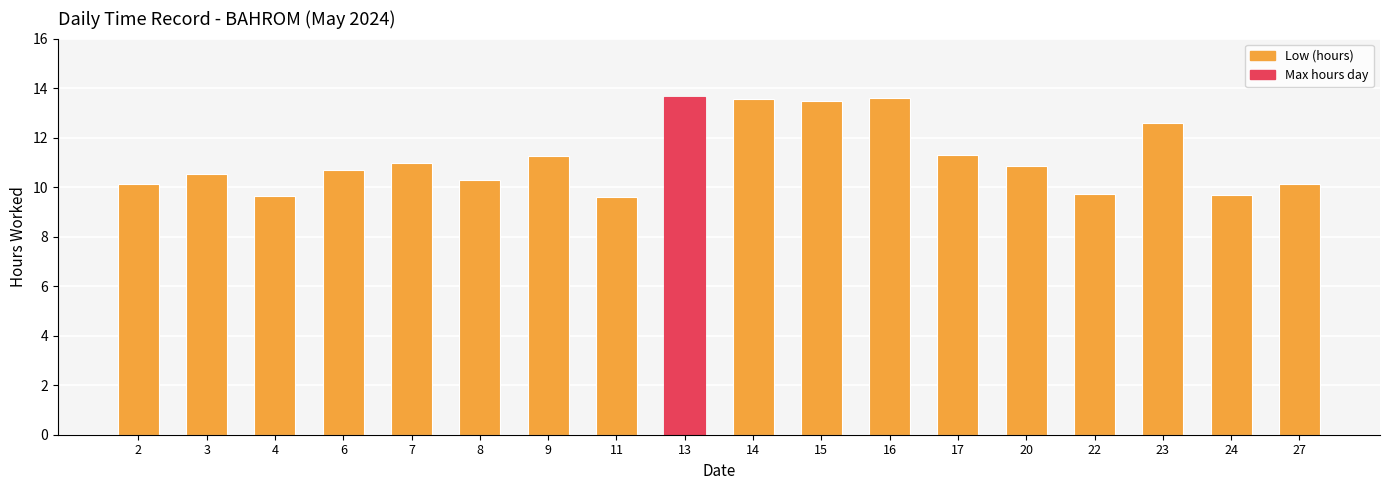

Is it true that the value at 16 is 13.6?

True